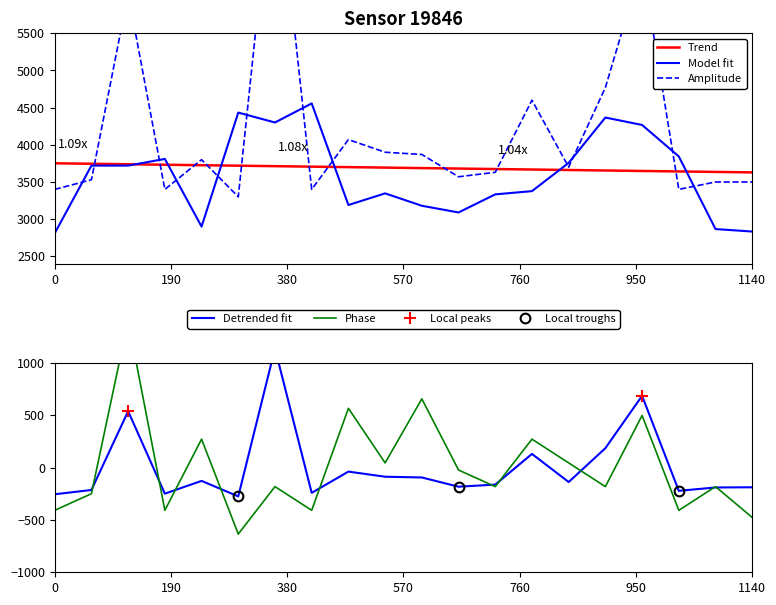

At how many categories does at least one series exceed 3023?

20